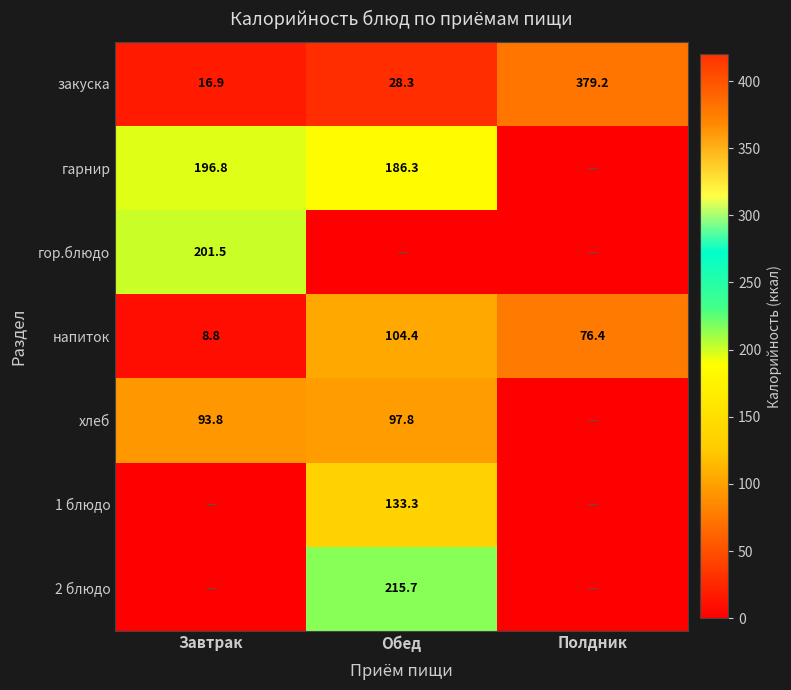

What is the sum of all закуска values?

424.4